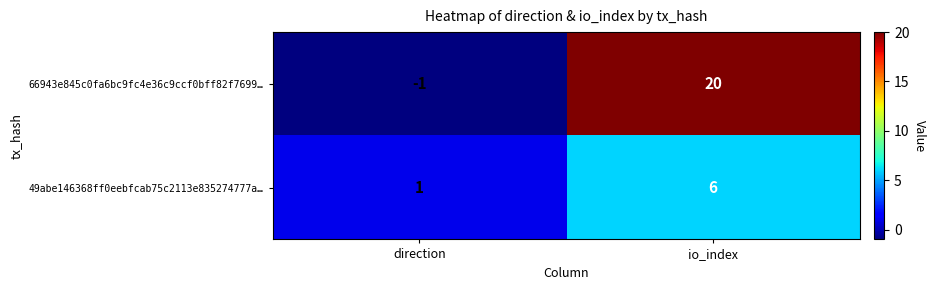

What is the smallest value displayed?

-1